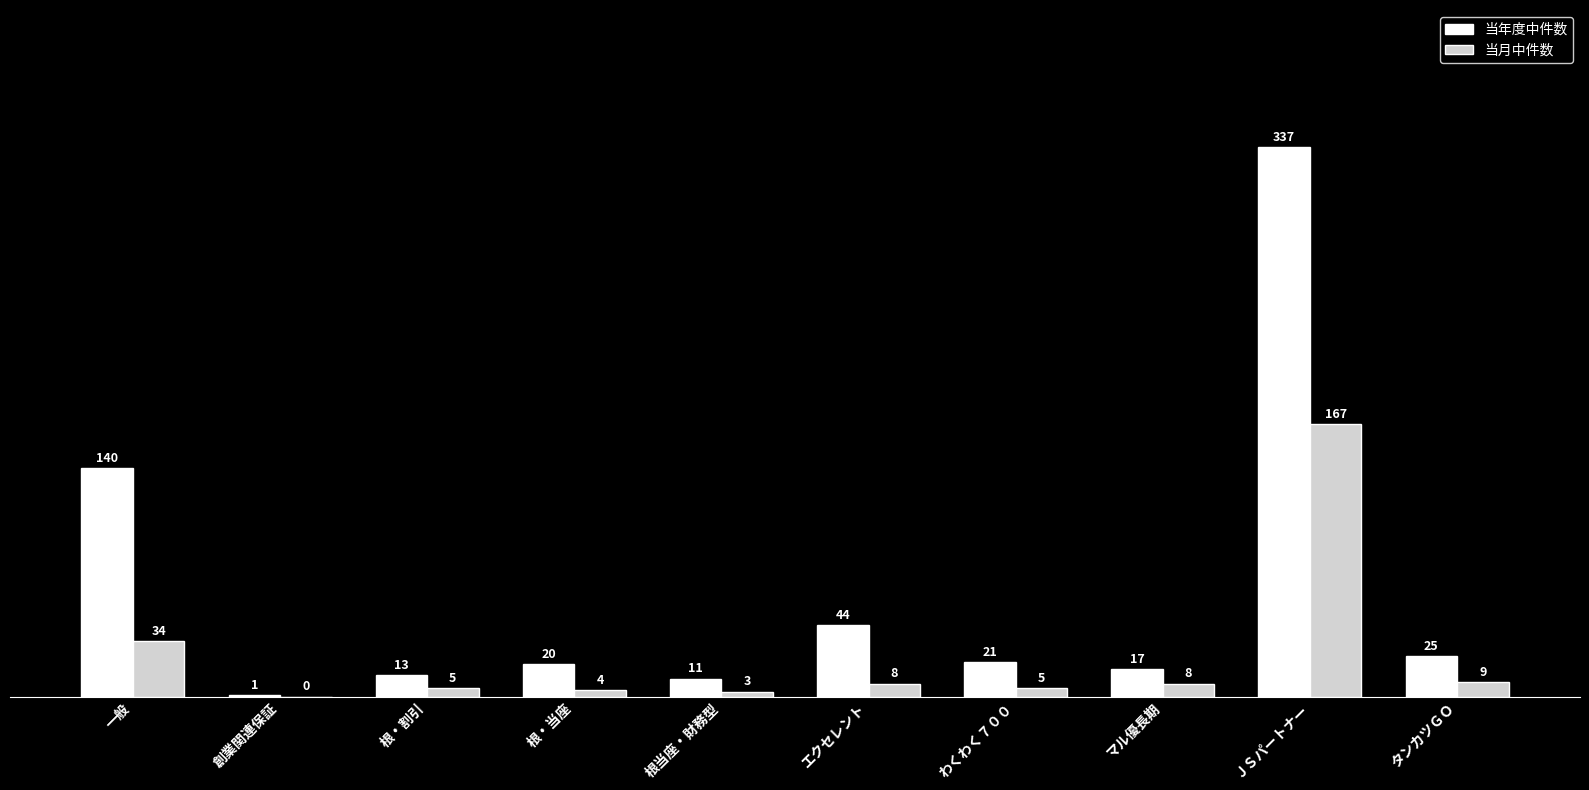

True or false: 当年度中件数 has a value of 11 at 根当座・財務型.

True